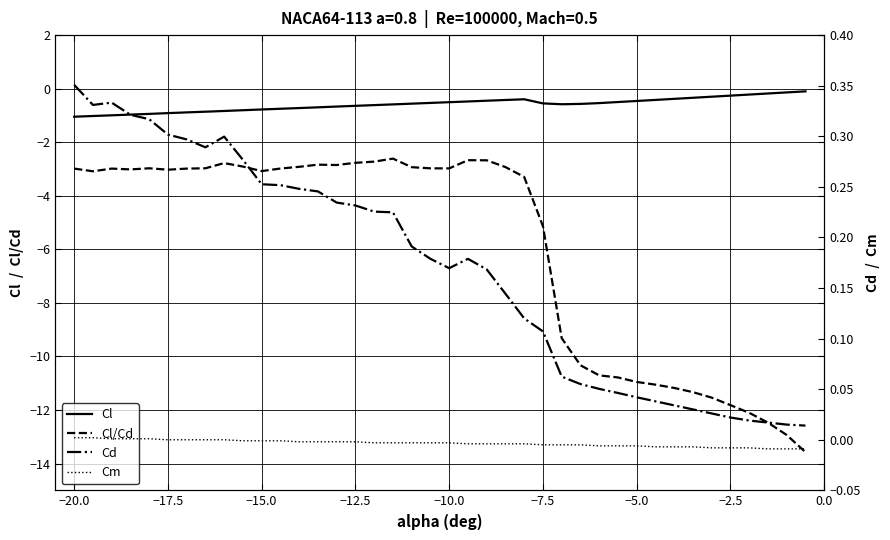

True or false: Cl and Cl/Cd intersect in this chart.

False